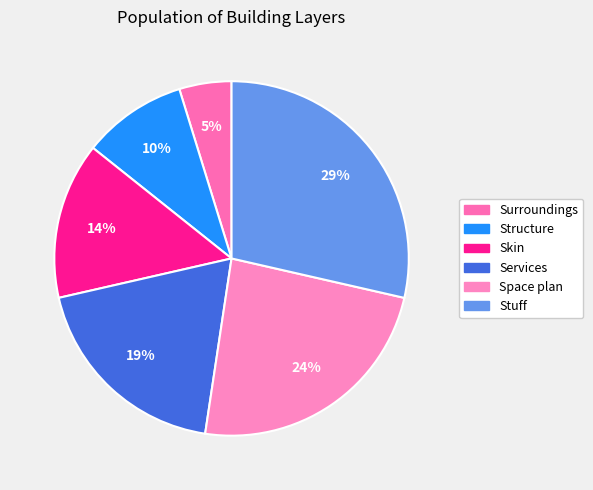

To the nearest percent, what is the difference between the Structure and Space plan slice percentages?

14%